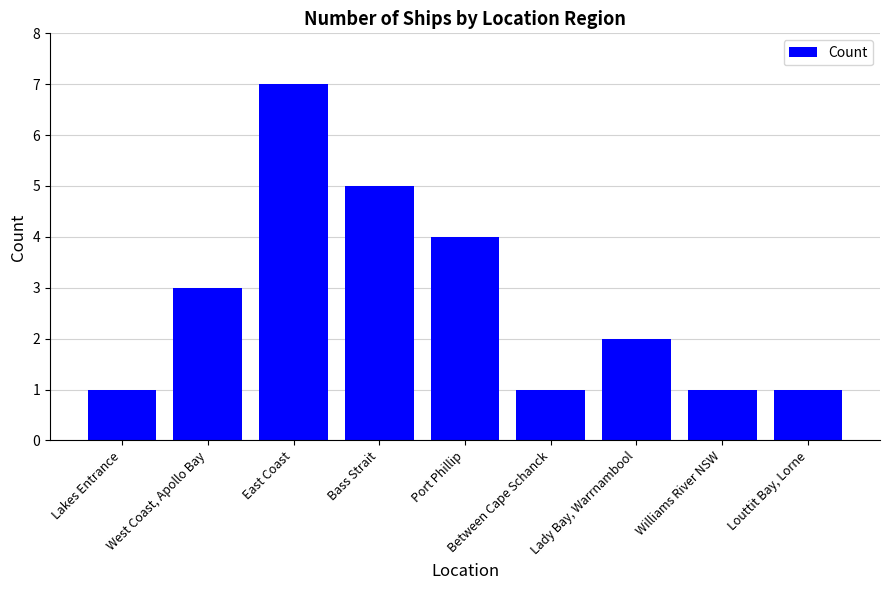

Where is the data nearest to the value 4?

Port Phillip